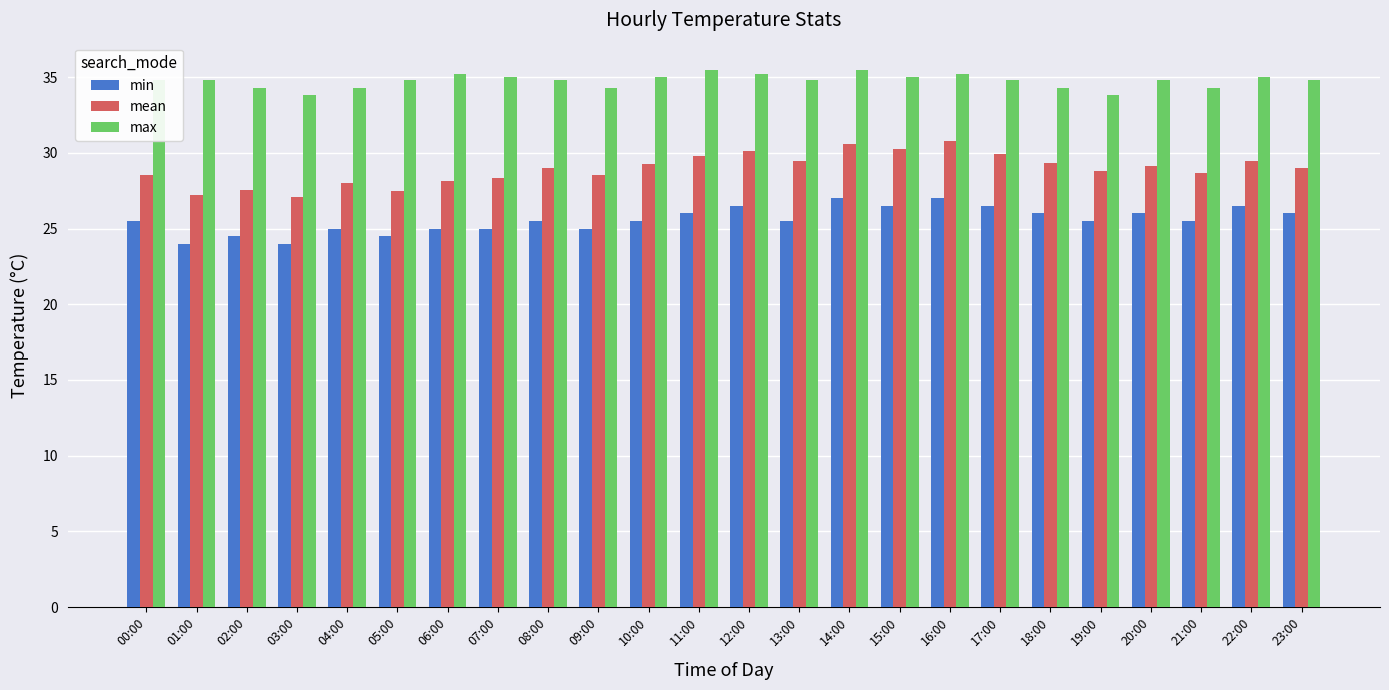

What is the label of the 9th bar from the right?

15:00